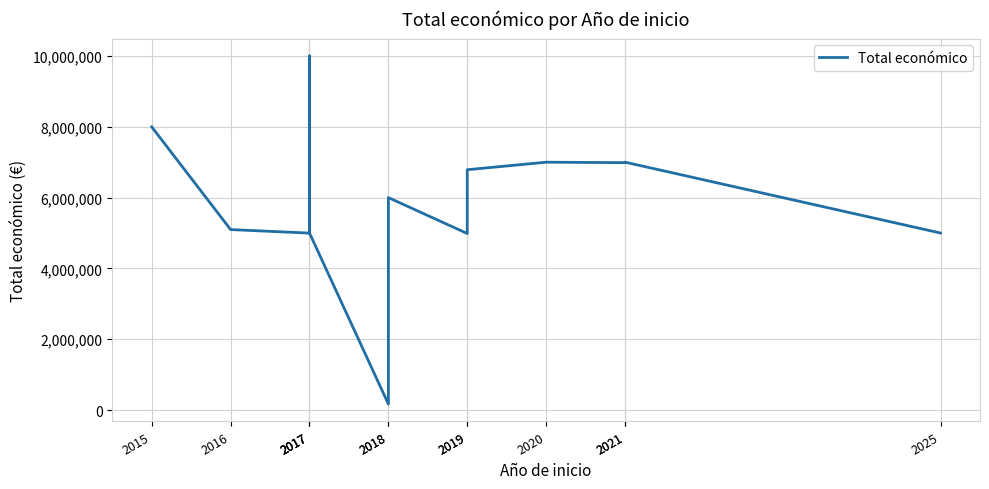

List the labels in order of value, smallest first.

2018, 2019, 2017, 2025, 2017, 2016, 2018, 2019, 2021, 2020, 2021, 2015, 2017